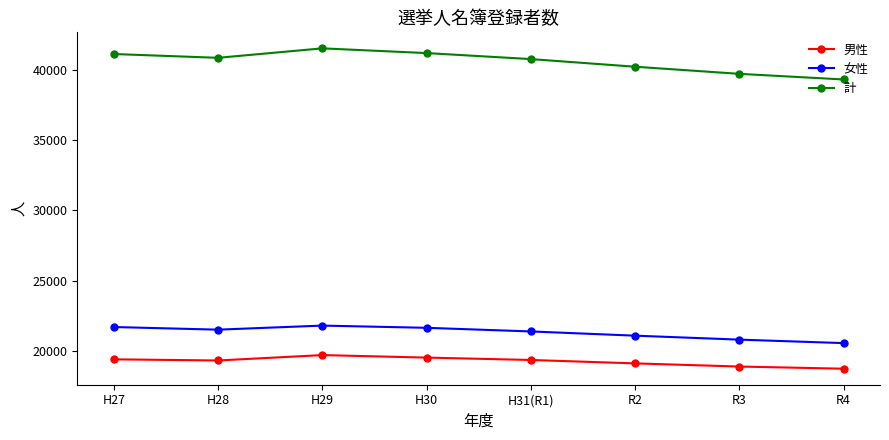

How many categories are shown in the chart?

8